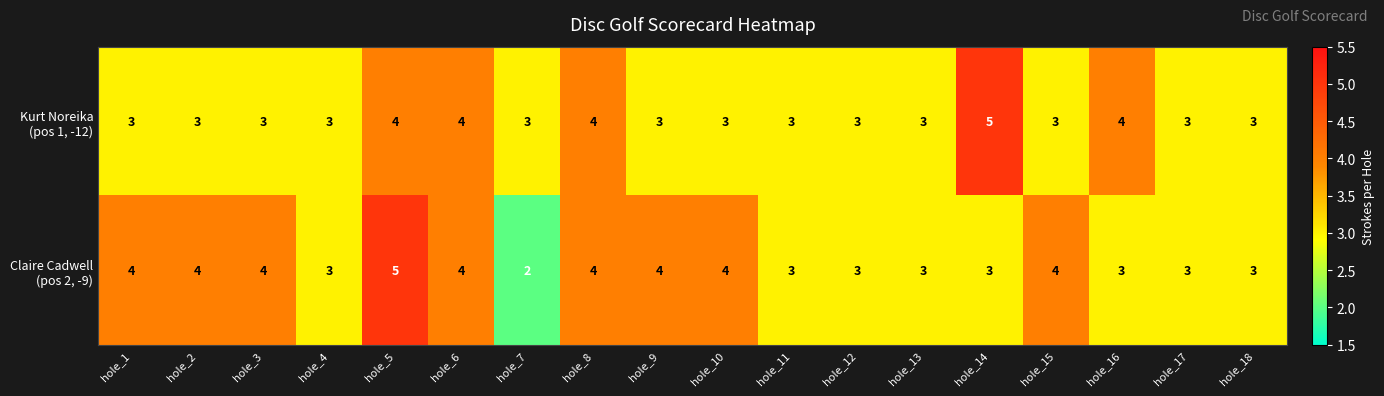

At which category is the sum across all series the highest?

hole_5